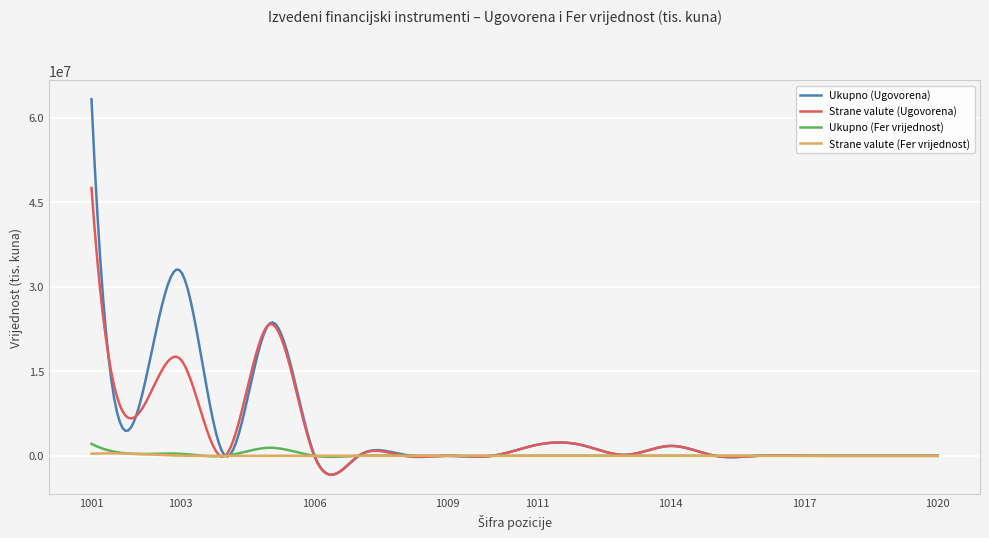

Which series has the widest spread of values?

Ukupno (Ugovorena)